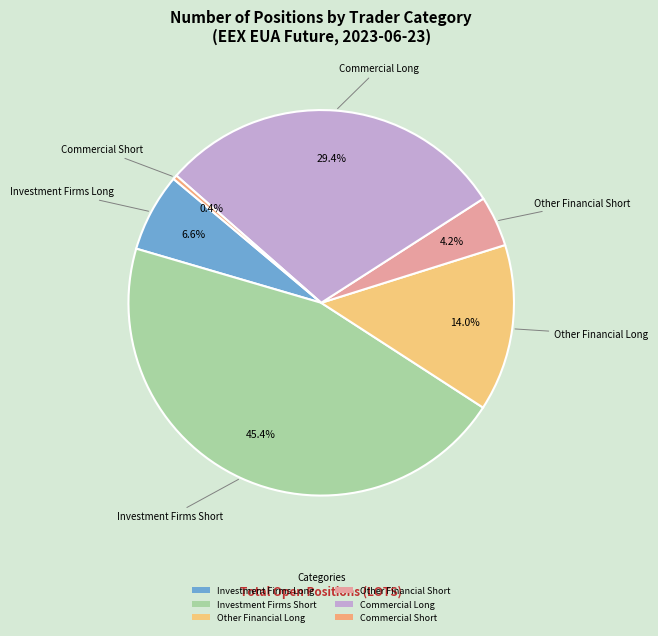

How many segments does this pie chart have?

6